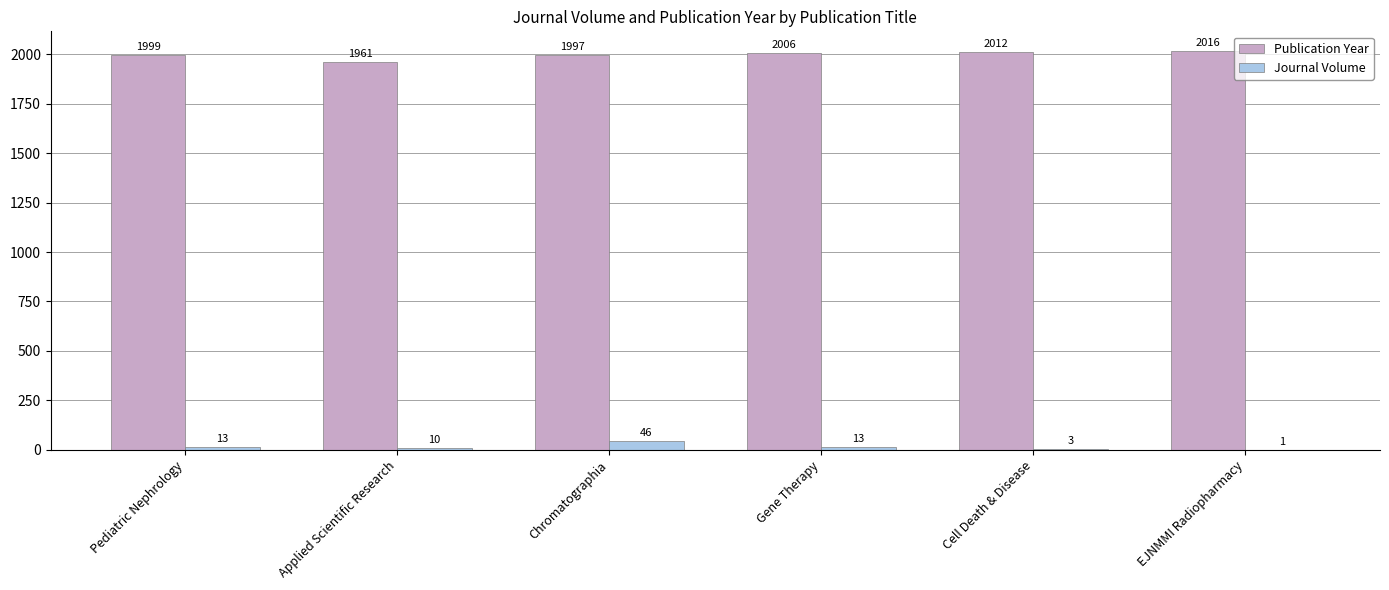

What is the total value across all series at EJNMMI Radiopharmacy?

2017